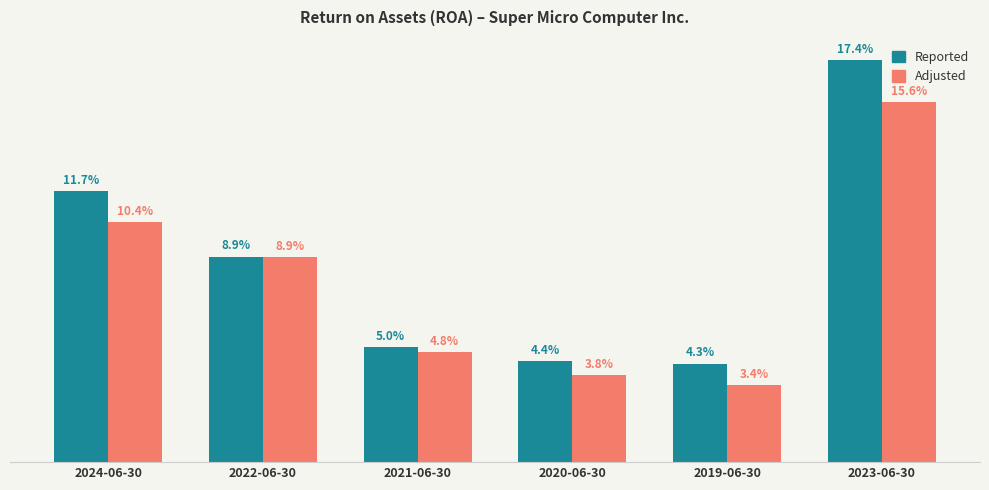

Which category has the highest value in the Reported series?

2023-06-30